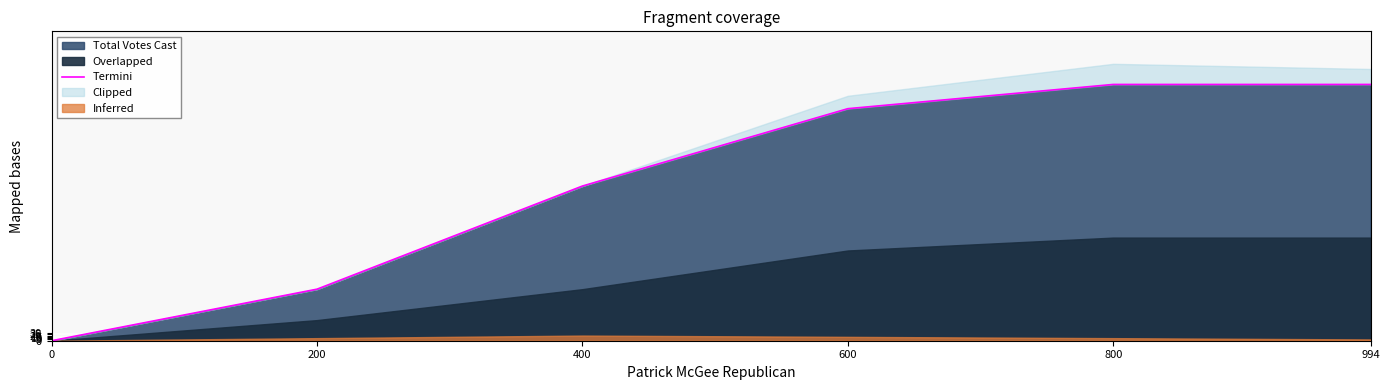

How many categories are shown in the chart?

6